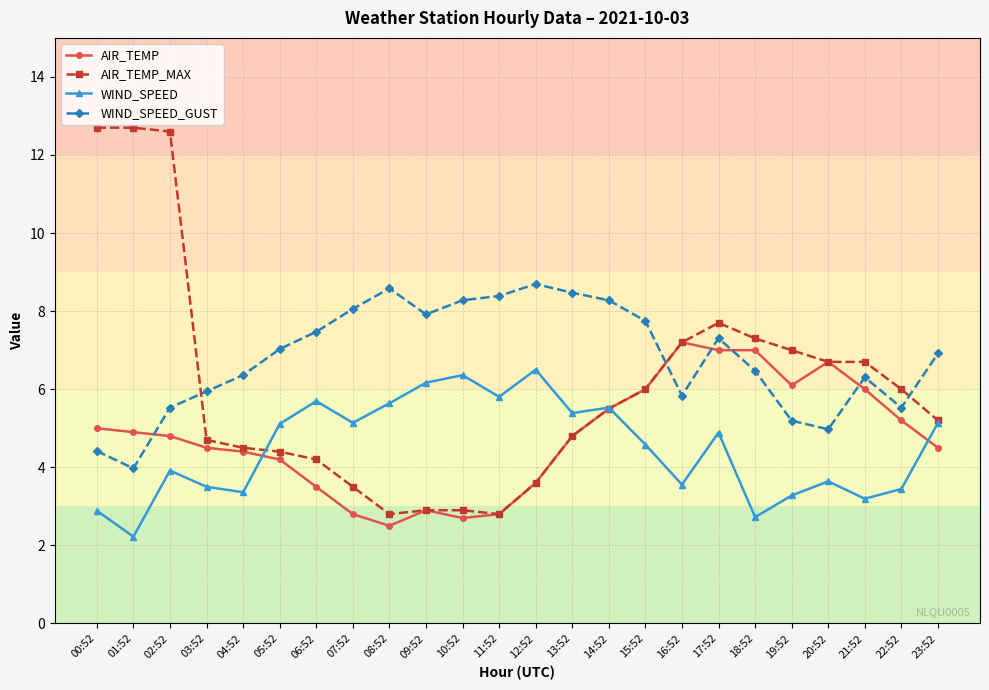

What is the total value across all series at 23:52?

21.8